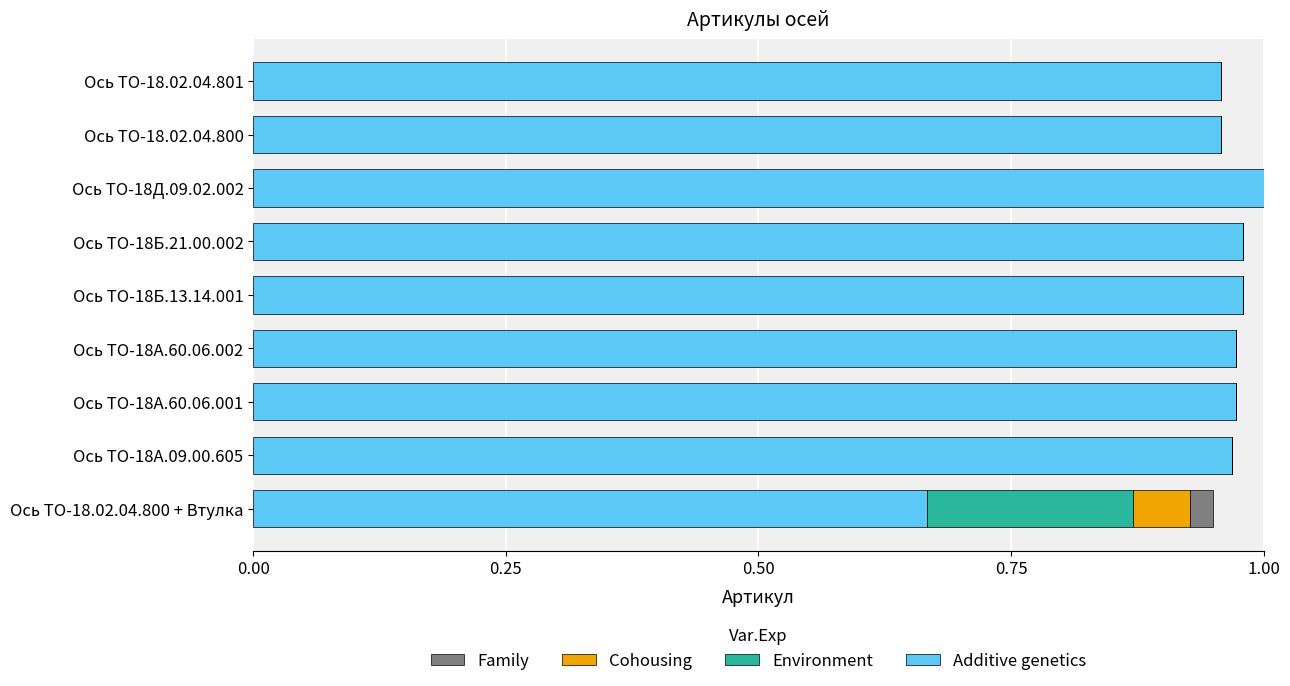

The Additive genetics series shows 1.0 at Ось ТО-18Б.13.14.001. True or false?

True